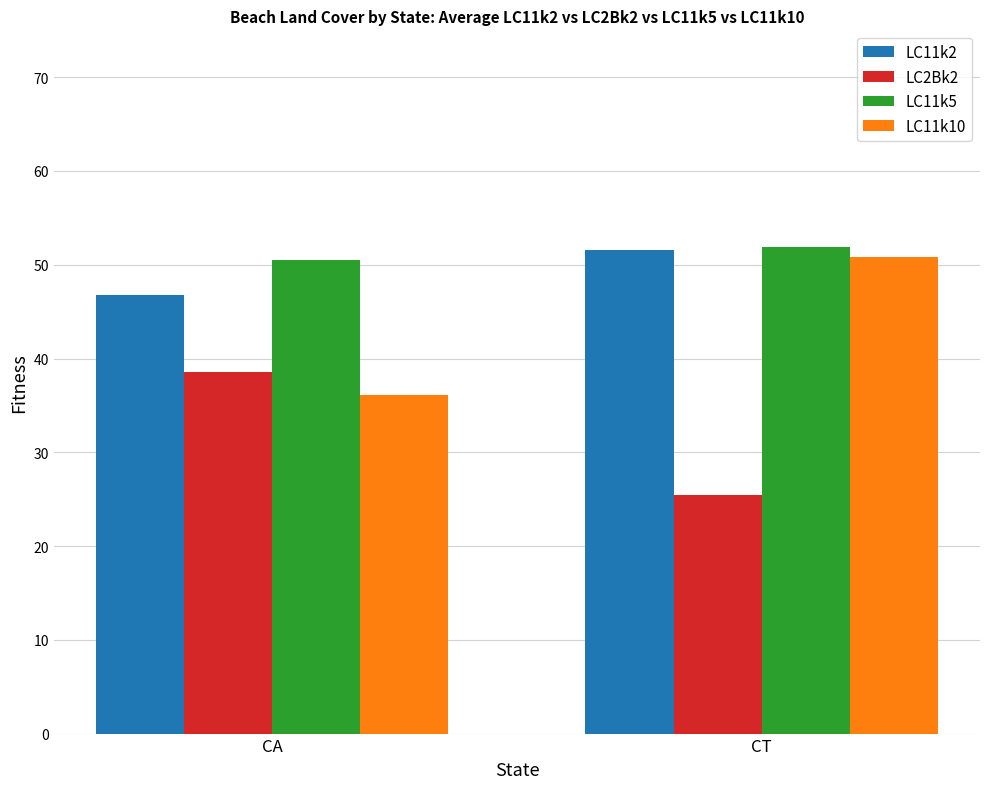

How many categories are shown in the chart?

2